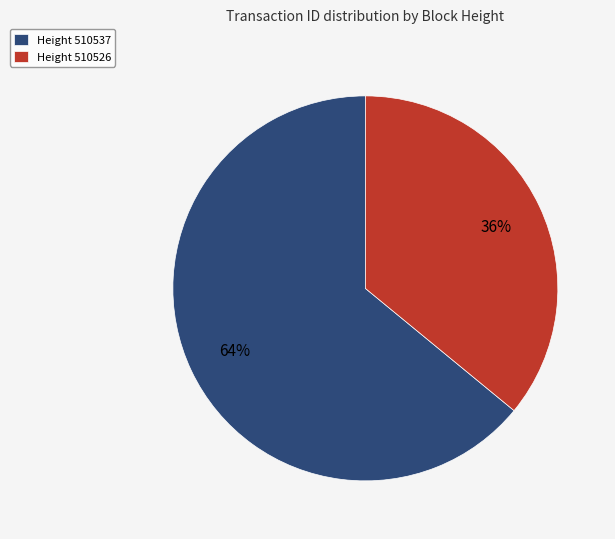

Is it true that Height 510526 is 36% of the pie?

True